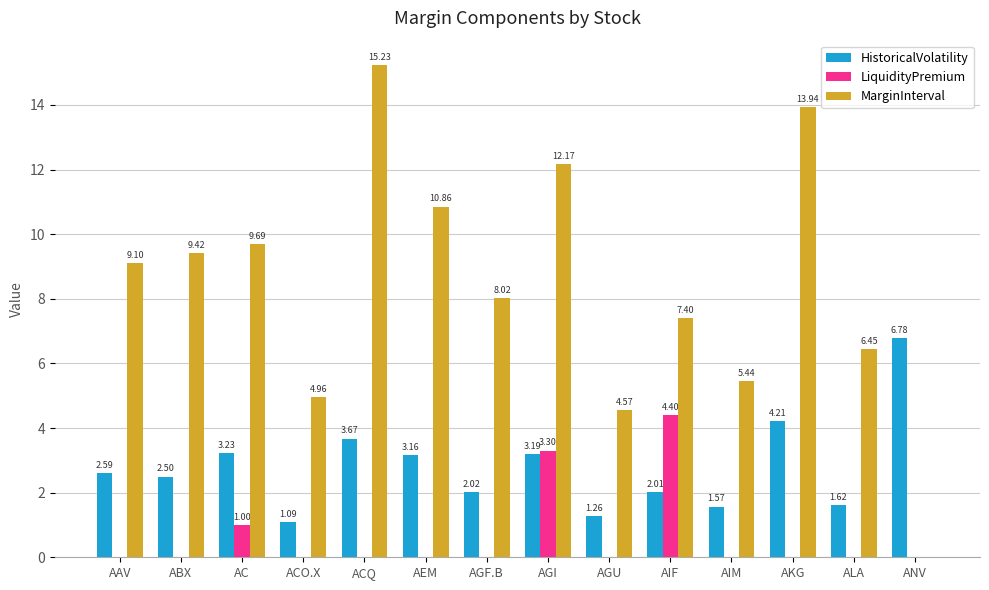

What is the total value across all series at AIM?

7.0